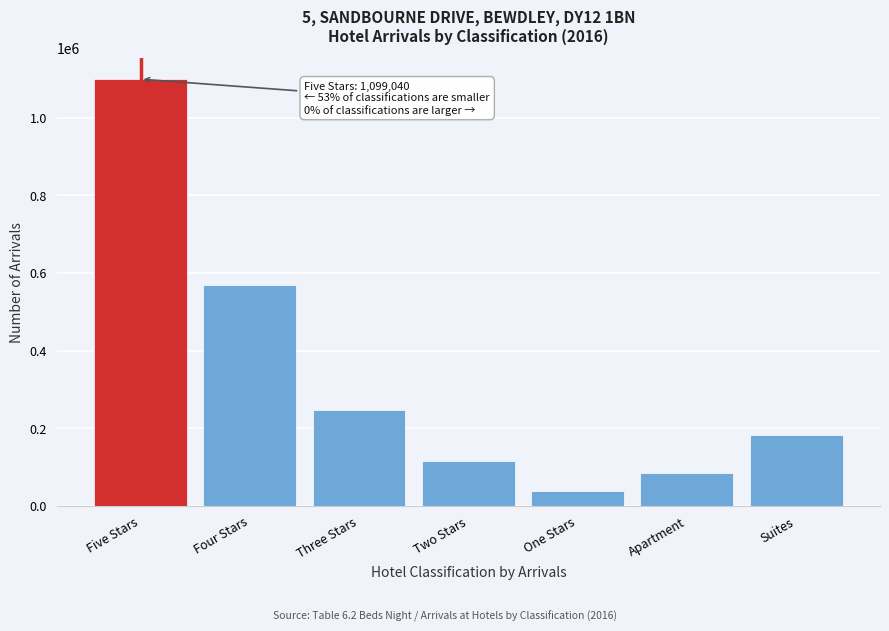

Reading left to right, transcribe all the data shown in this chart.

1099040	569879	247896	114263	38718	85110	182513